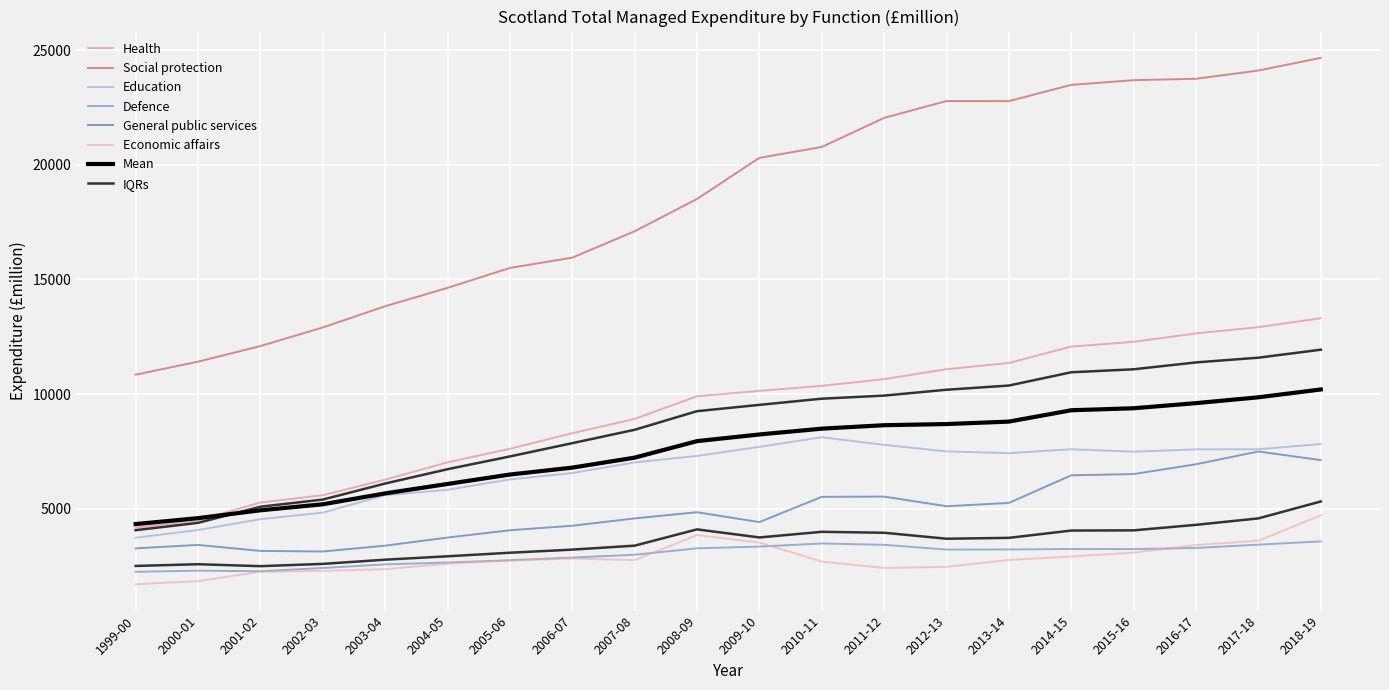

Reading right to left, transcribe all the data shown in this chart.

Health: 2018-19=13304	2017-18=12916	2016-17=12643	2015-16=12277	2014-15=12068	2013-14=11353	2012-13=11083	2011-12=10648	2010-11=10357	2009-10=10138	2008-09=9903	2007-08=8915	2006-07=8292	2005-06=7613	2004-05=7020	2003-04=6267	2002-03=5587	2001-02=5267	2000-01=4487	1999-00=4172
Social protection: 2018-19=24659	2017-18=24107	2016-17=23748	2015-16=23686	2014-15=23481	2013-14=22772	2012-13=22777	2011-12=22043	2010-11=20773	2009-10=20299	2008-09=18506	2007-08=17098	2006-07=15947	2005-06=15498	2004-05=14630	2003-04=13829	2002-03=12902	2001-02=12091	2000-01=11411	1999-00=10845
Education: 2018-19=7821	2017-18=7592	2016-17=7586	2015-16=7486	2014-15=7592	2013-14=7422	2012-13=7498	2011-12=7783	2010-11=8117	2009-10=7696	2008-09=7301	2007-08=7019	2006-07=6554	2005-06=6275	2004-05=5825	2003-04=5588	2002-03=4830	2001-02=4541	2000-01=4071	1999-00=3736
Defence: 2018-19=3574	2017-18=3432	2016-17=3288	2015-16=3238	2014-15=3244	2013-14=3221	2012-13=3218	2011-12=3425	2010-11=3483	2009-10=3348	2008-09=3272	2007-08=2992	2006-07=2868	2005-06=2753	2004-05=2652	2003-04=2573	2002-03=2413	2001-02=2272	2000-01=2298	1999-00=2248
General public services: 2018-19=7119	2017-18=7494	2016-17=6938	2015-16=6510	2014-15=6455	2013-14=5251	2012-13=5107	2011-12=5528	2010-11=5517	2009-10=4416	2008-09=4846	2007-08=4576	2006-07=4257	2005-06=4060	2004-05=3741	2003-04=3388	2002-03=3133	2001-02=3159	2000-01=3420	1999-00=3271
Economic affairs: 2018-19=4713	2017-18=3605	2016-17=3415	2015-16=3083	2014-15=2916	2013-14=2765	2012-13=2463	2011-12=2417	2010-11=2694	2009-10=3523	2008-09=3849	2007-08=2757	2006-07=2827	2005-06=2738	2004-05=2601	2003-04=2362	2002-03=2287	2001-02=2250	2000-01=1841	1999-00=1704